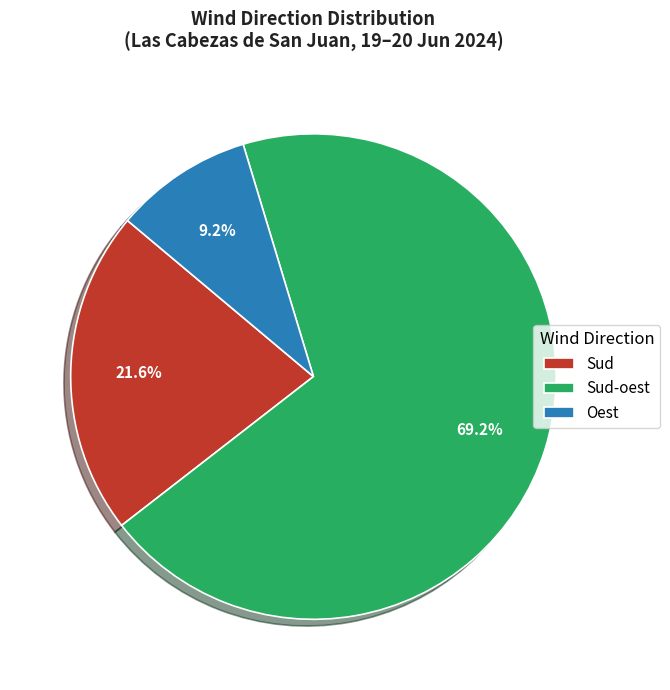

Between Sud-oest and Sud, which is larger?

Sud-oest